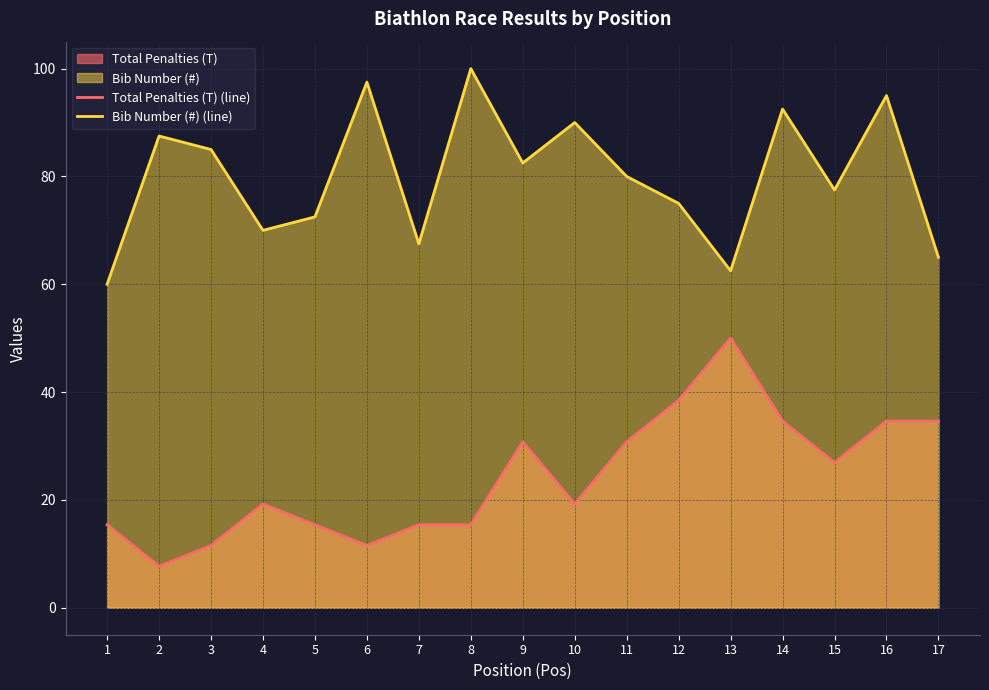

True or false: Total Penalties (T) (line) has more than 2 interior local peaks.

True